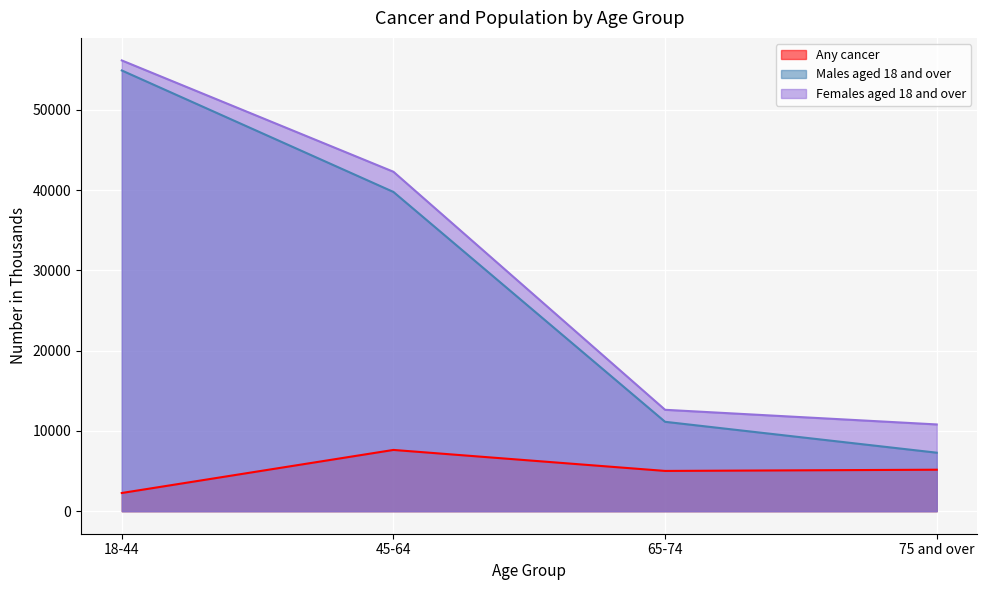

What is the label of the 4th point from the left?

75 and over